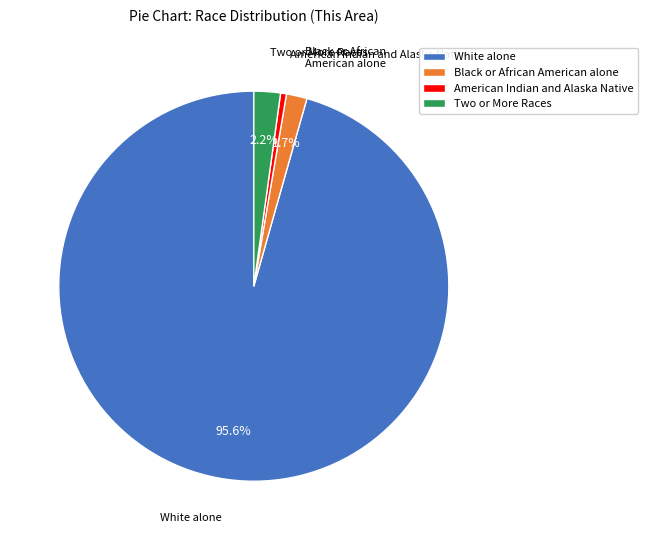

True or false: White alone accounts for 96% of the total.

True